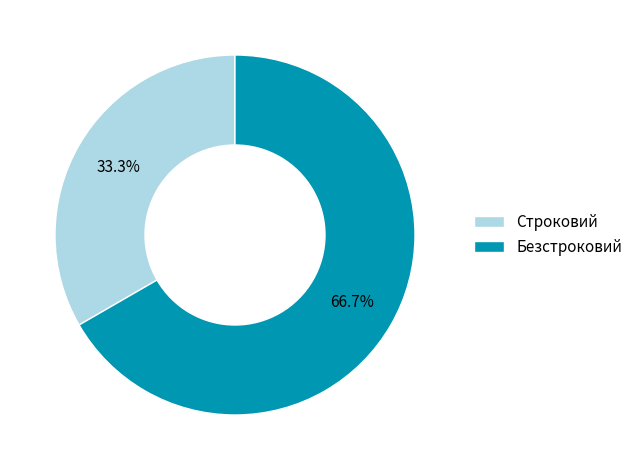

Which slice is the smallest?

Строковий